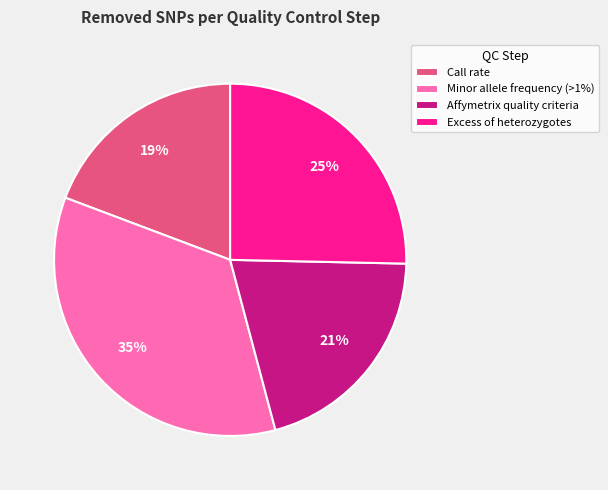

Is there a majority slice in this chart?

No